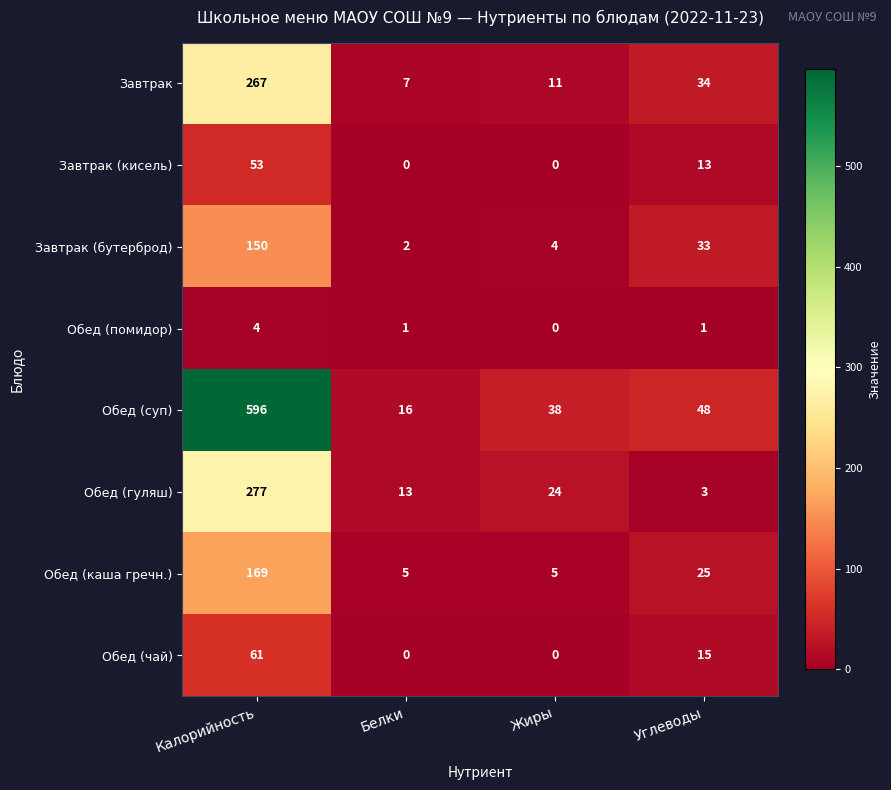

What is the highest value of the Завтрак series?

267